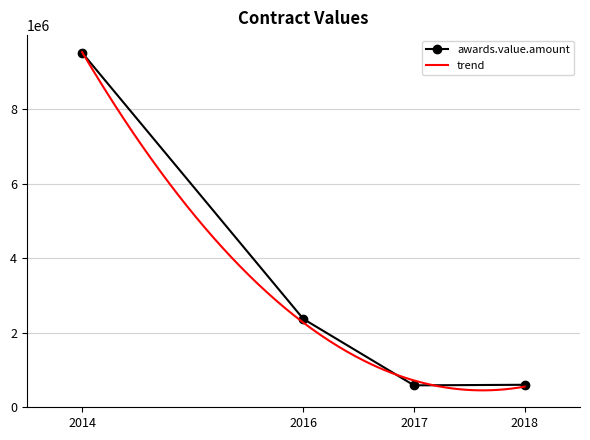

List the labels in order of value, largest first.

2014, 2016, 2018, 2017